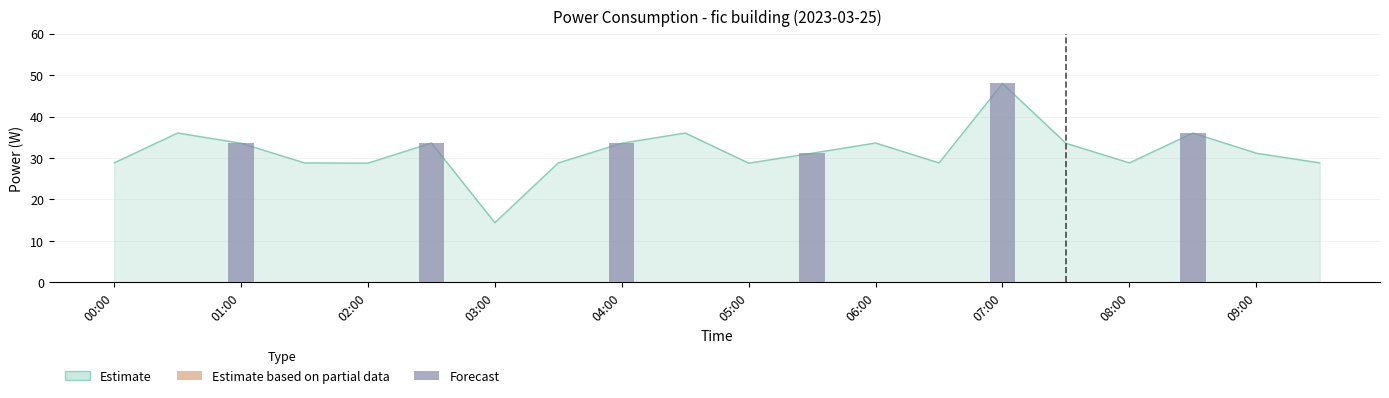

What is the greatest value displayed?

48.0